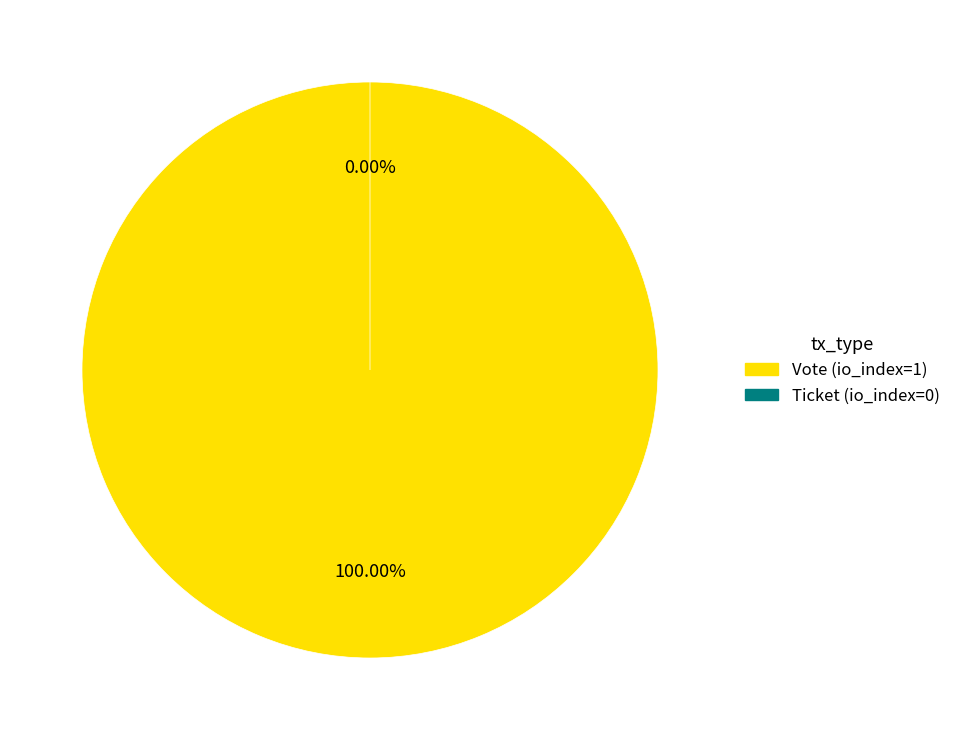

How many segments does this pie chart have?

2